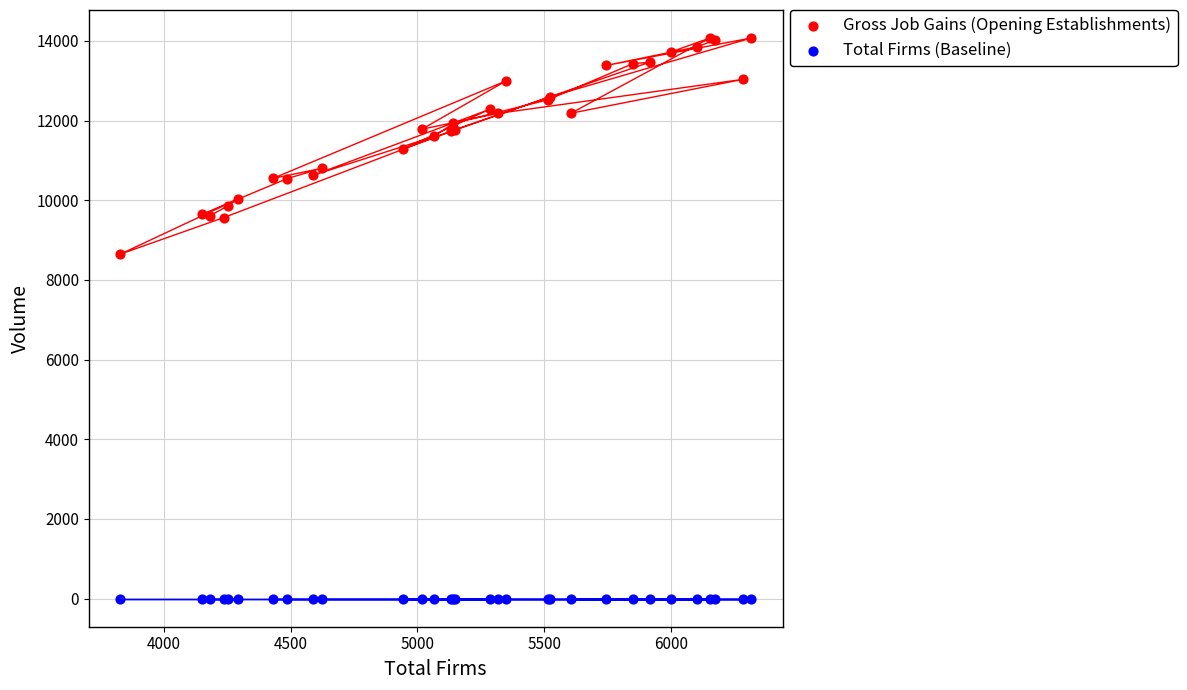

Across all series, what Y value is closest to 7035?

8647